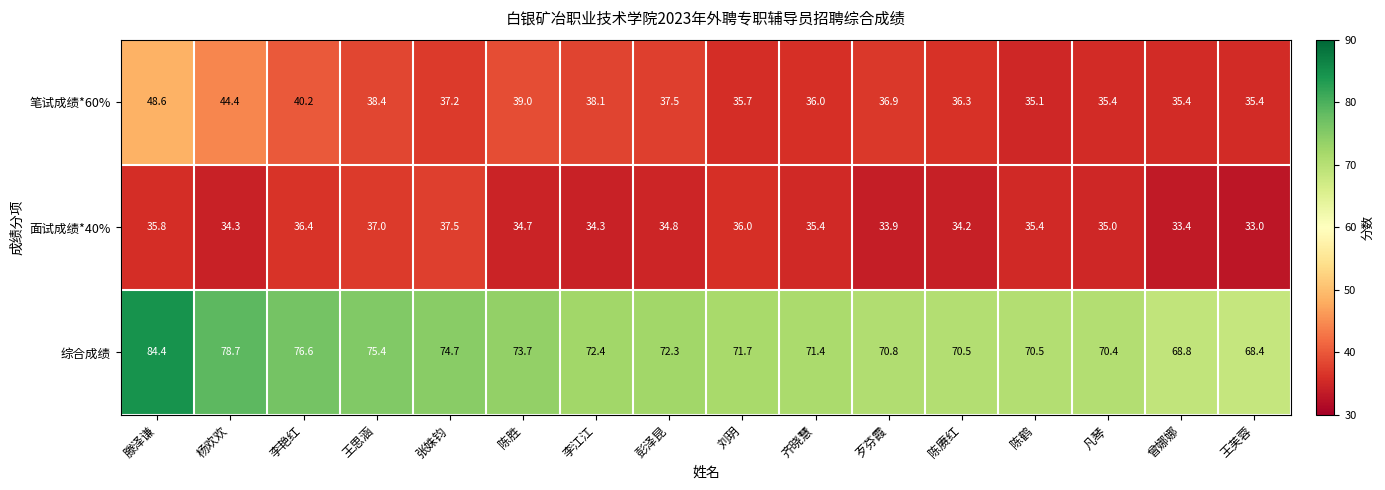

Which series has the largest range (max minus min)?

综合成绩